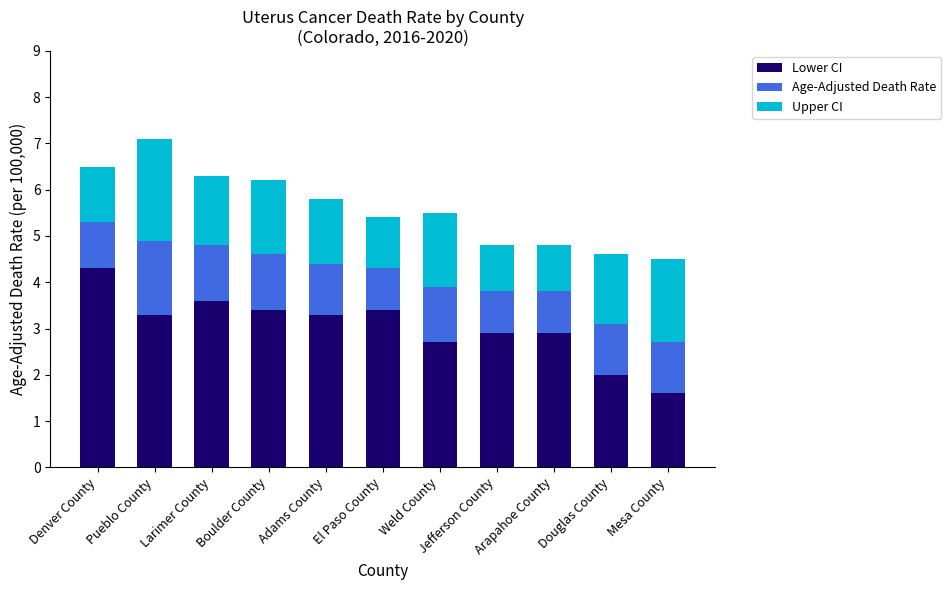

What is the minimum value for Lower CI?

1.6